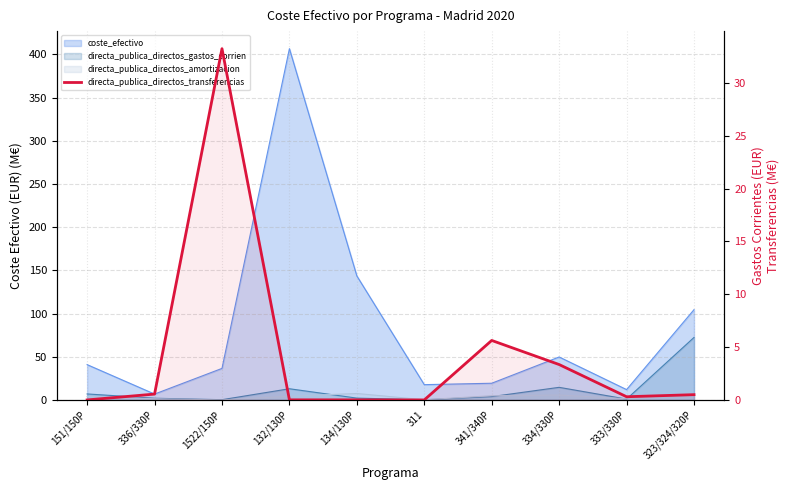

Where is the data nearest to the value 16?

341/340P